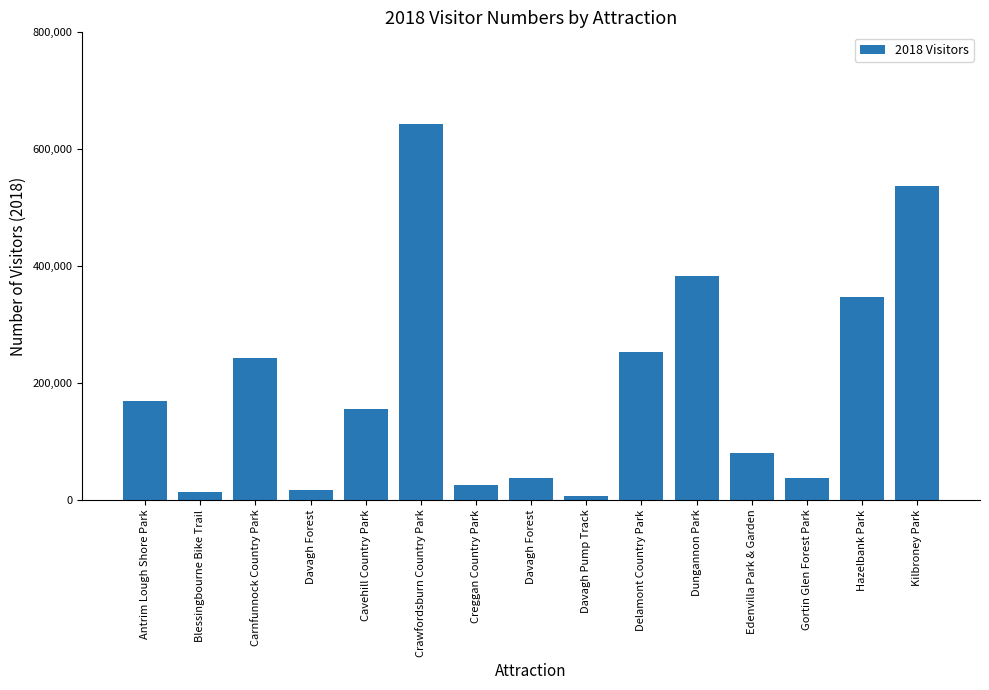

Approximately how many times larger is the value at Dungannon Park compared to Cavehill Country Park?

2.5